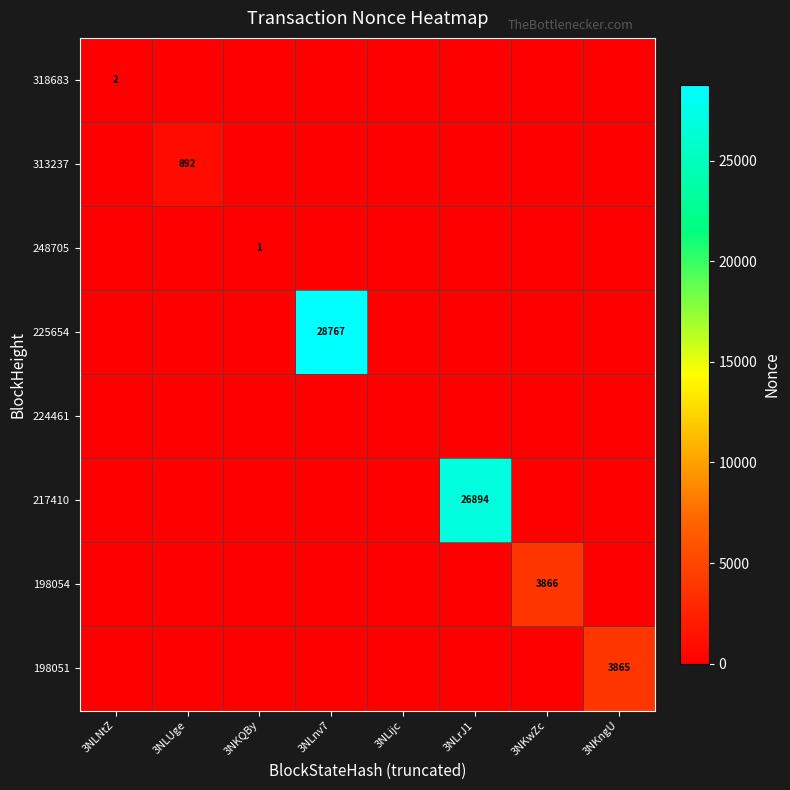

Is it true that 217410 equals 26894 at 3NLrJ1?

True